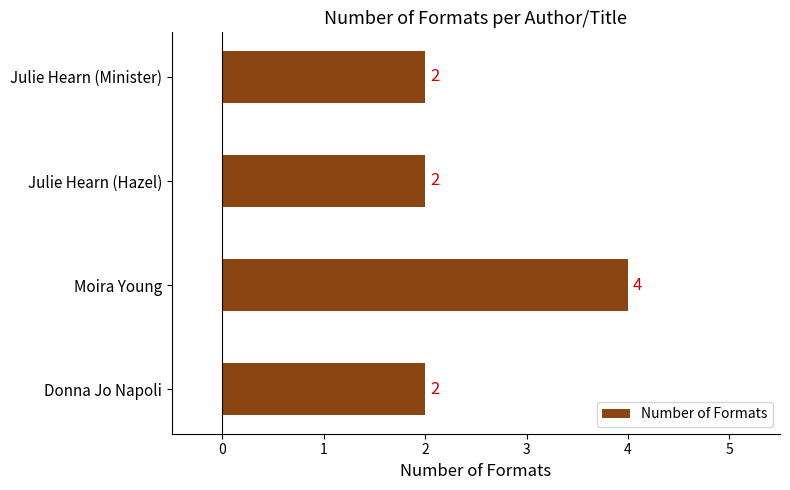

Are the bars horizontal?

Yes